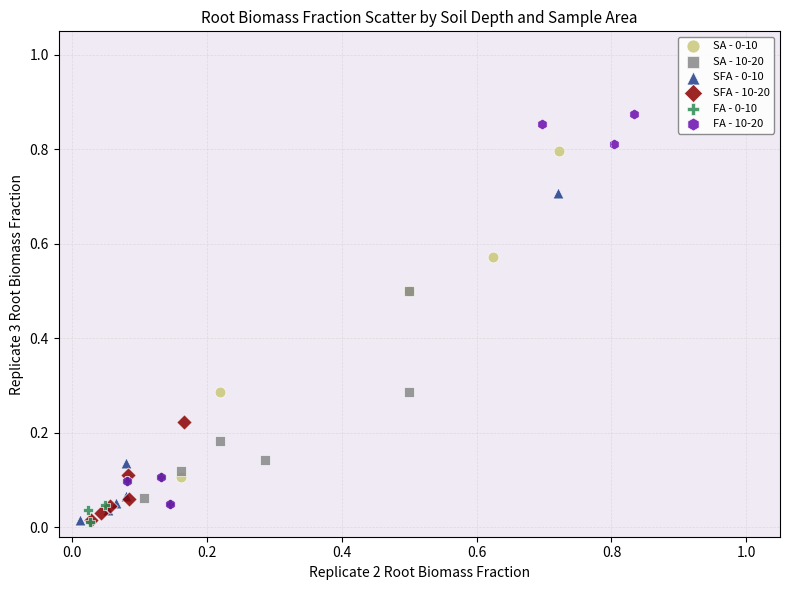

Which series has the largest Y range (max minus min)?

FA - 10-20